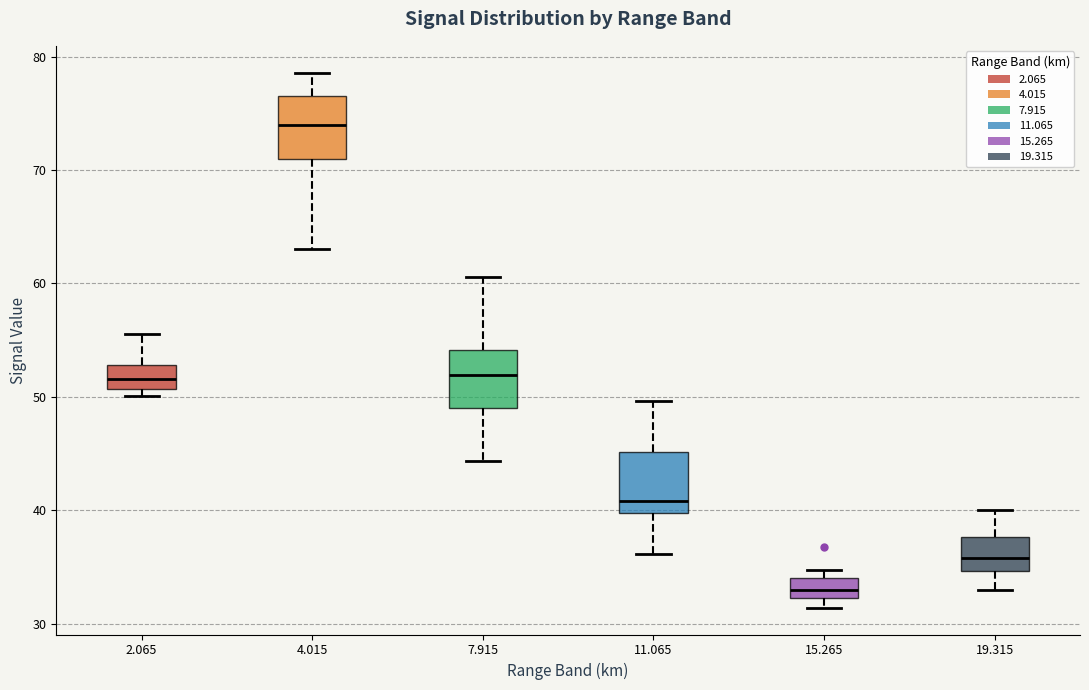

Reading left to right, transcribe this box plot: for each box, give where its median line is, the range the box spans, and where its two whiskers end, as read against the y-axis. The values are not printed on the chart, so give them approximately, as read against the axis.

2.065: median 52, box 51 to 53, whiskers 50 to 56
4.015: median 74, box 71 to 77, whiskers 63 to 79
7.915: median 52, box 49 to 54, whiskers 44 to 61
11.065: median 41, box 40 to 45, whiskers 36 to 50
15.265: median 33, box 32 to 34, whiskers 31 to 35
19.315: median 36, box 35 to 38, whiskers 33 to 40